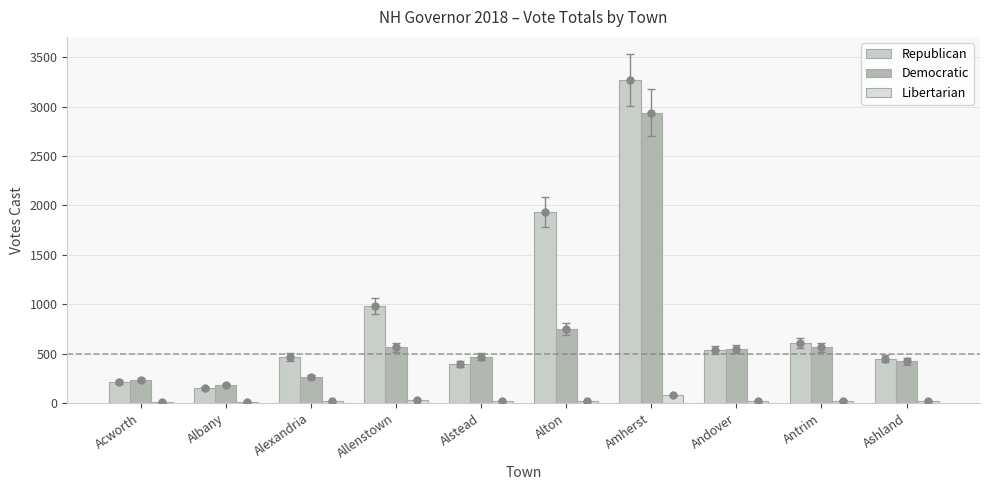

Where does the Democratic series first go above 545?

Allenstown